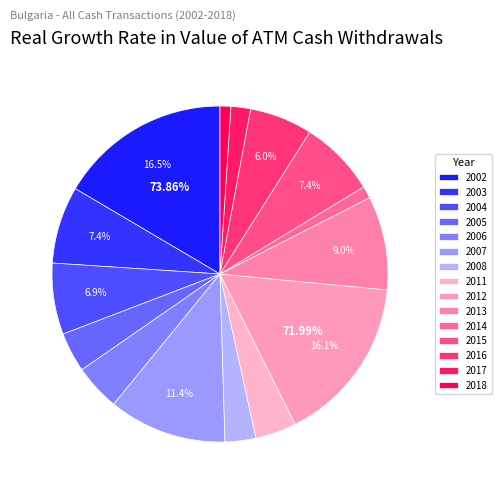

Is there any slice that represents more than half of the pie?

No